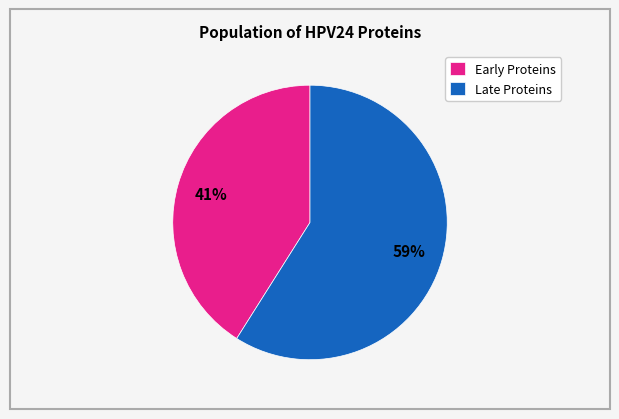

To the nearest percent, what is the average slice percentage?

50%